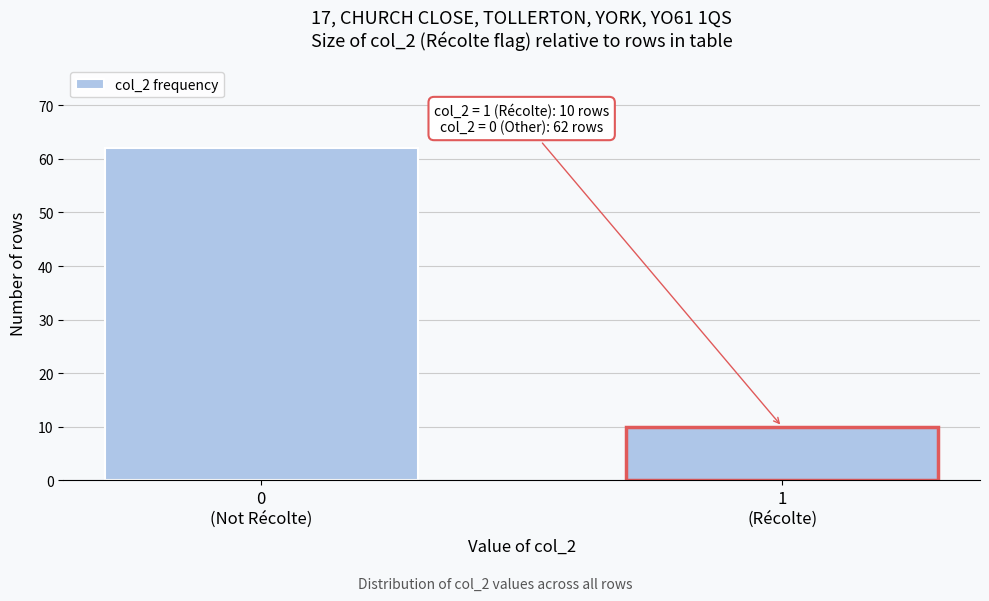

Reading right to left, list all the values displayed in this chart.

10	62